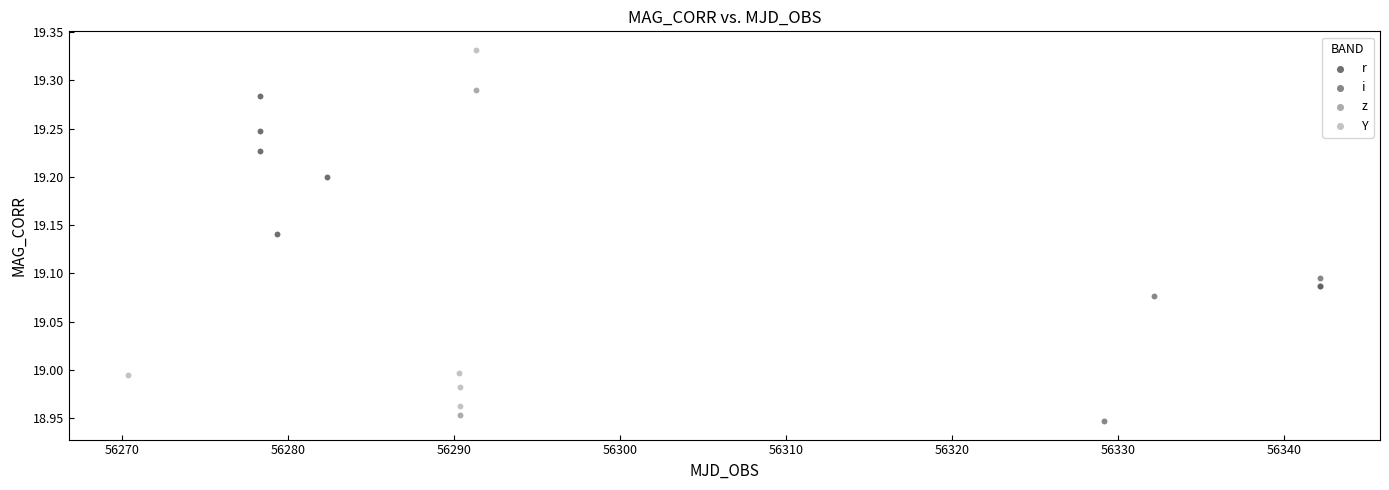

Which series has the widest spread of Y values?

Y